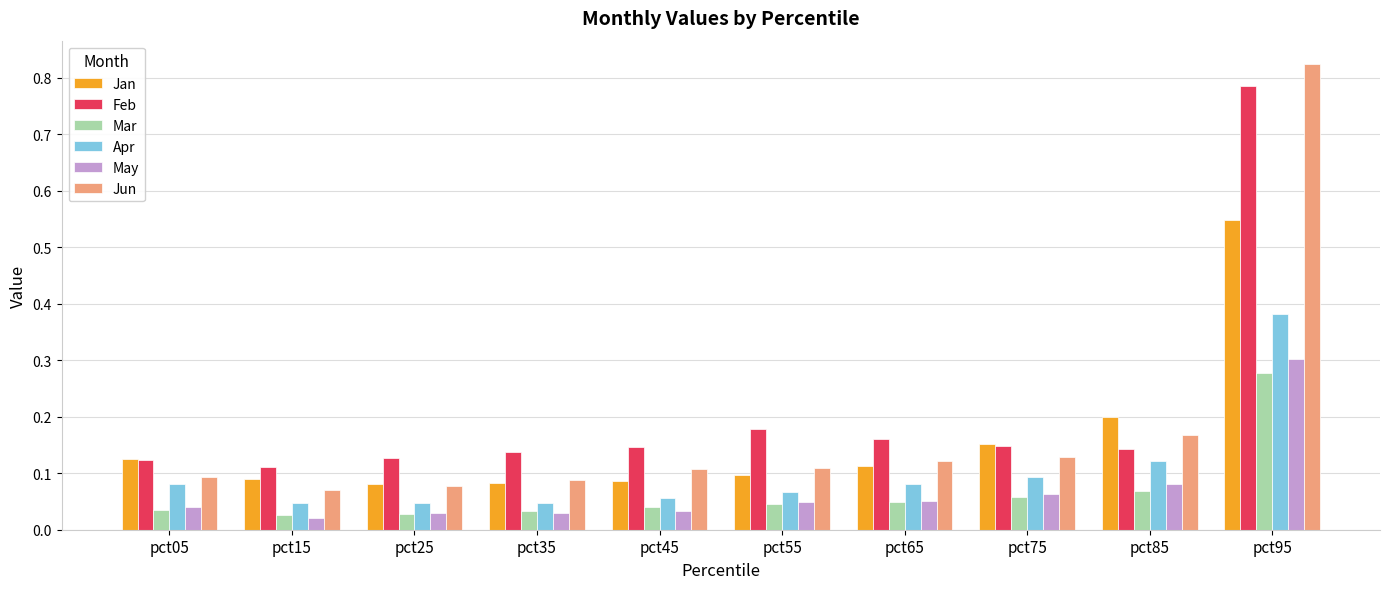

What is the total value across all series at pct95?

3.1